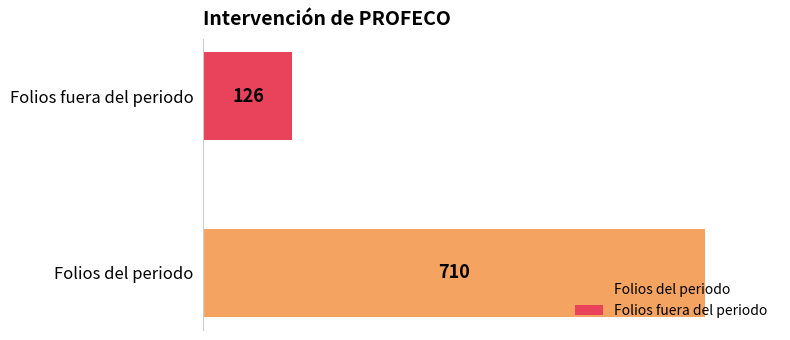

Rank the series by their maximum value, from highest to lowest.

Folios del periodo, Folios fuera del periodo